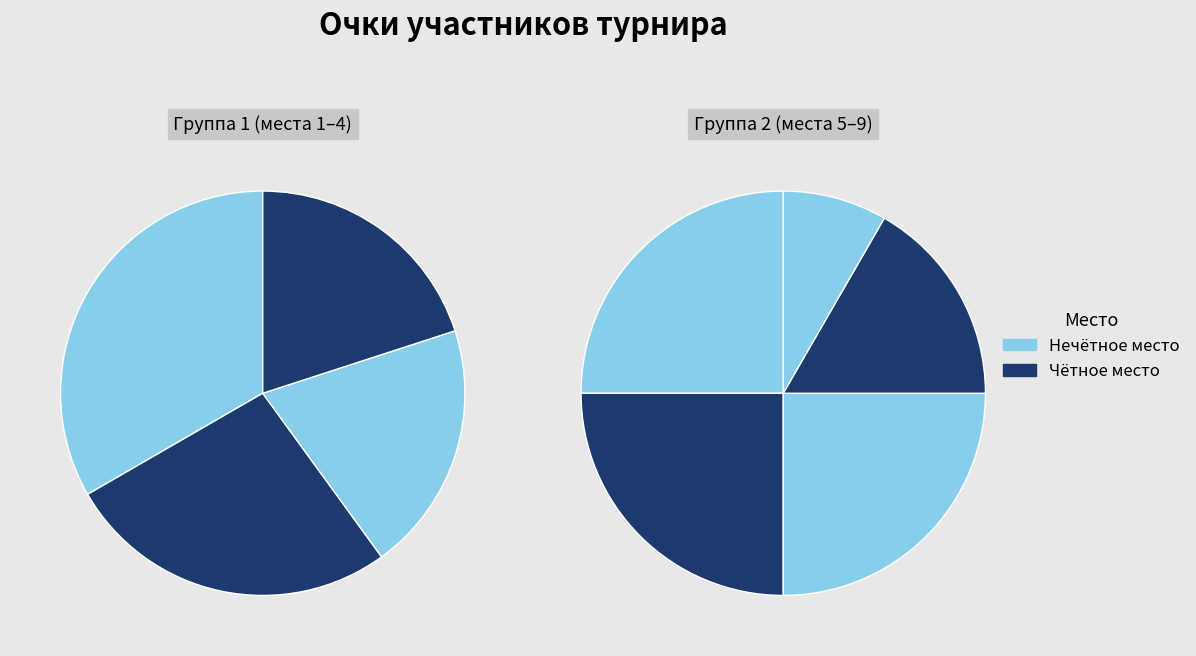

The Морозов Ефим slice represents 11% of the pie. True or false?

True